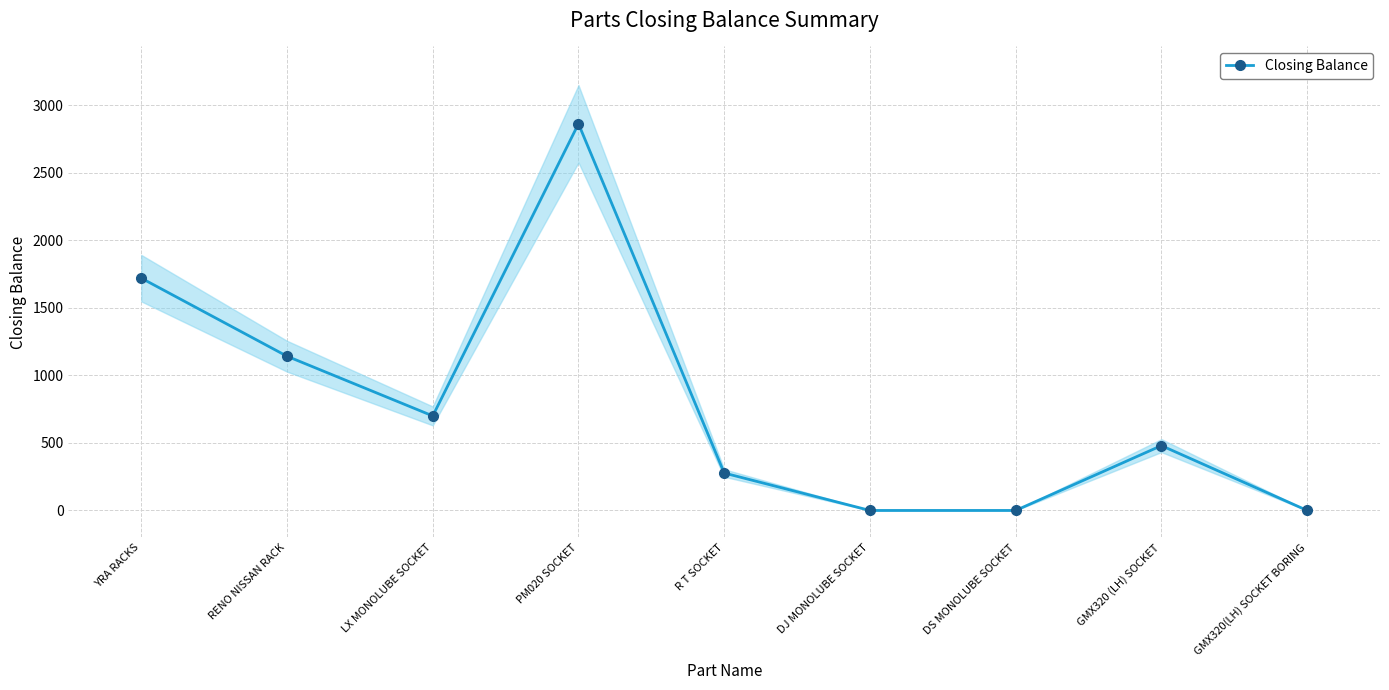

How many lines are shown in the chart?

1